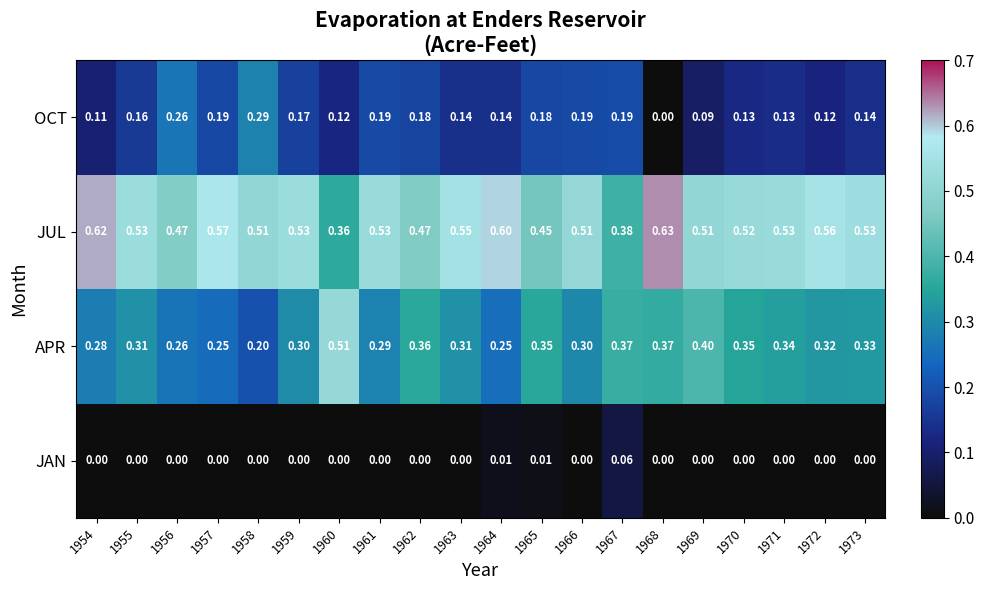

Which series has the largest total across all categories?

JUL